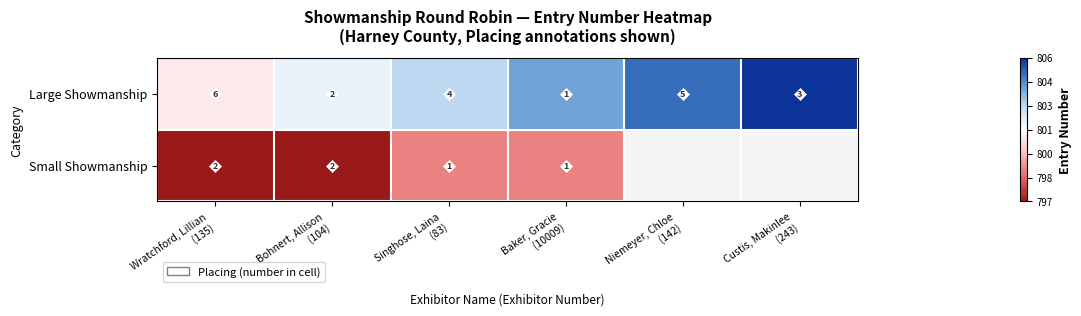

What is the average value of the Large Showmanship series?

4